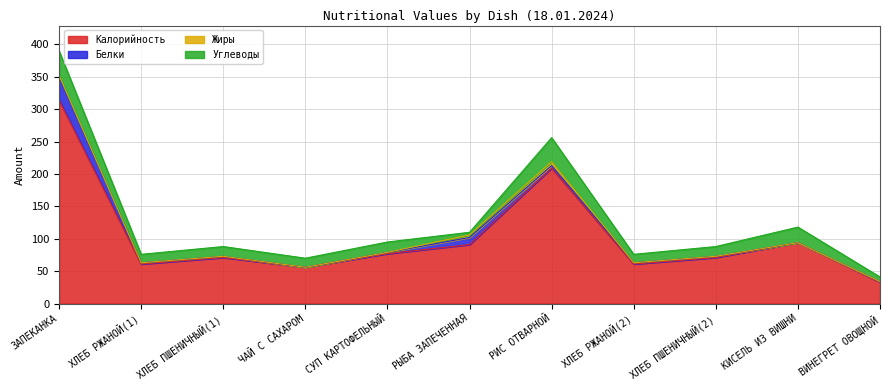

The value of Углеводы at ХЛЕБ РЖАНОЙ(2) is 3. True or false?

False